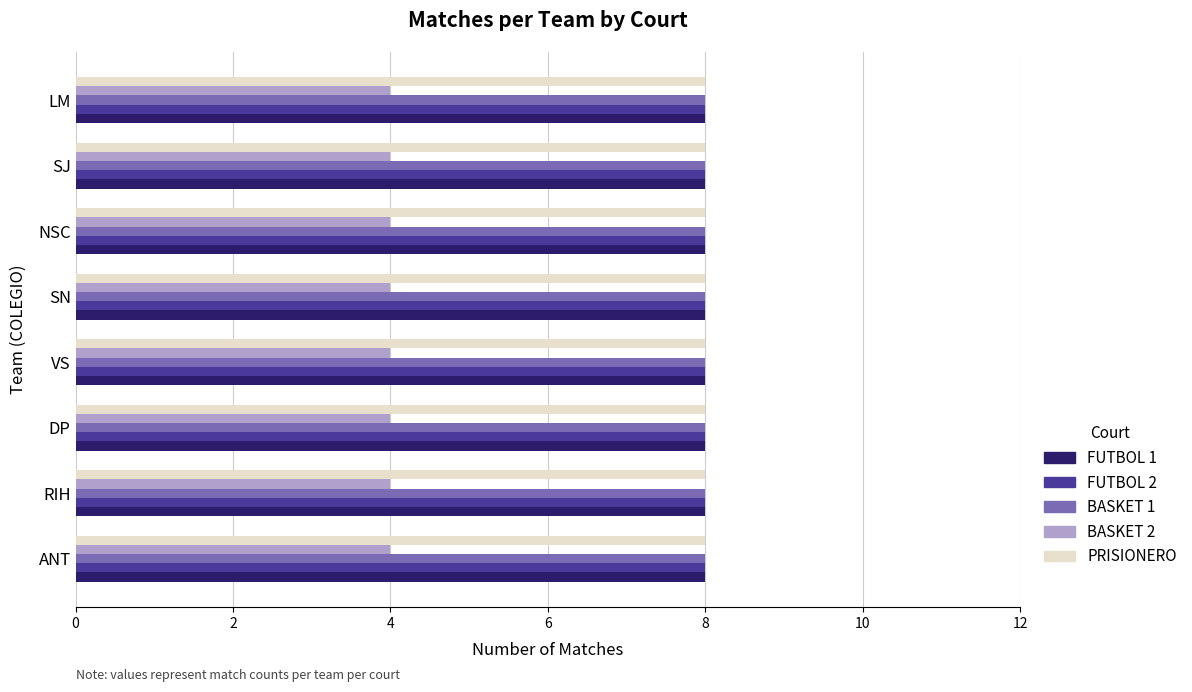

What is the approximate value of PRISIONERO at SJ?

8